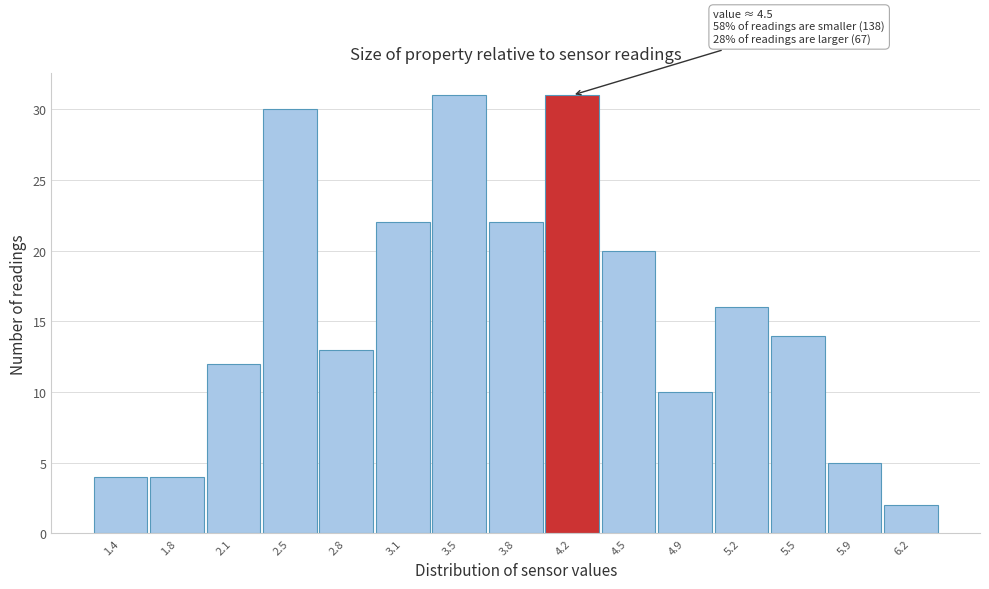

Reading left to right, list all the values displayed in this chart.

1.4=4	1.8=4	2.1=12	2.5=30	2.8=13	3.1=22	3.5=31	3.8=22	4.2=31	4.5=20	4.9=10	5.2=16	5.5=14	5.9=5	6.2=2